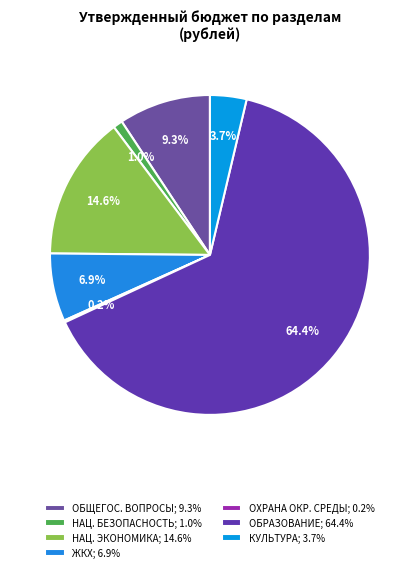

Rank the categories by value from lowest to highest.

ОХРАНА ОКРУЖАЮЩЕЙ СРЕДЫ, НАЦИОНАЛЬНАЯ БЕЗОПАСНОСТЬ, КУЛЬТУРА, КИНЕМАТОГРАФИЯ, ЖИЛИЩНО-КОММУНАЛЬНОЕ ХОЗЯЙСТВО, ОБЩЕГОСУДАРСТВЕННЫЕ ВОПРОСЫ, НАЦИОНАЛЬНАЯ ЭКОНОМИКА, ОБРАЗОВАНИЕ